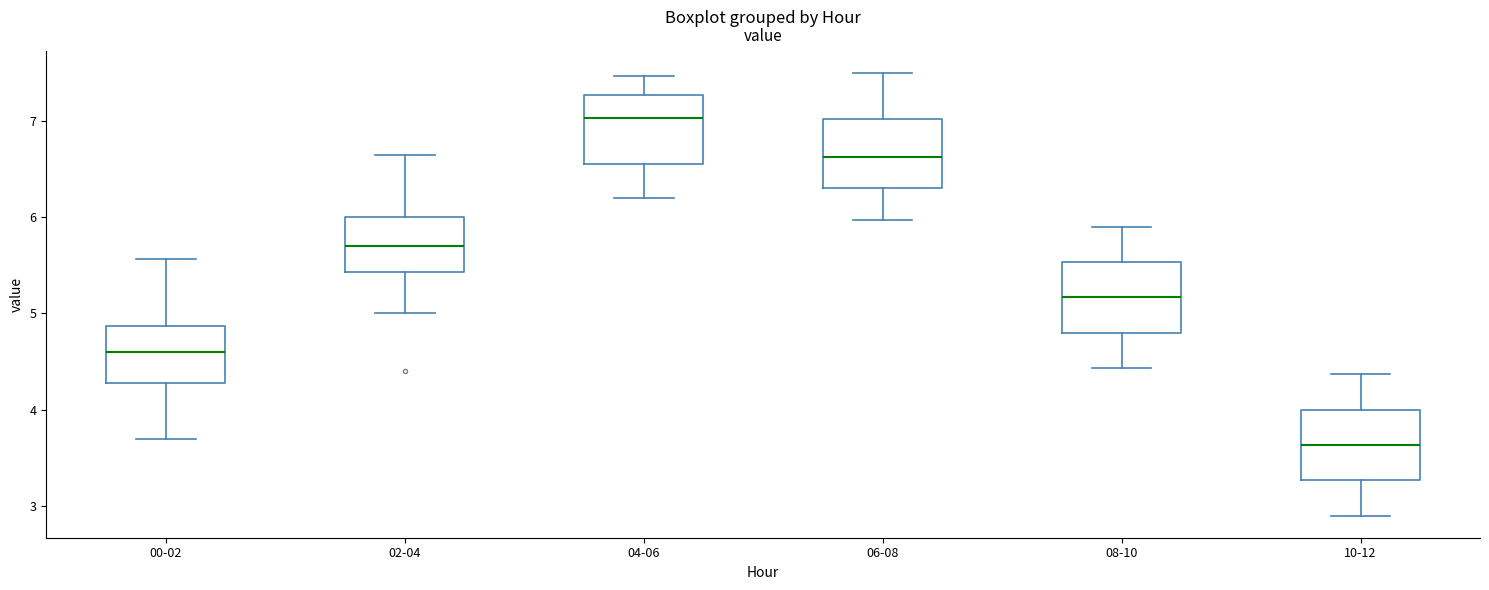

Reading left to right, transcribe this box plot: for each box, give where its median line is, the range the box spans, and where its two whiskers end, as read against the y-axis. The values are not printed on the chart, so give them approximately, as read against the axis.

00-02: median 4.6, box 4.3 to 4.9, whiskers 3.7 to 5.6
02-04: median 5.7, box 5.4 to 6.0, whiskers 5.0 to 6.7
04-06: median 7.0, box 6.6 to 7.3, whiskers 6.2 to 7.5
06-08: median 6.6, box 6.3 to 7.0, whiskers 6.0 to 7.5
08-10: median 5.2, box 4.8 to 5.5, whiskers 4.4 to 5.9
10-12: median 3.6, box 3.3 to 4.0, whiskers 2.9 to 4.4